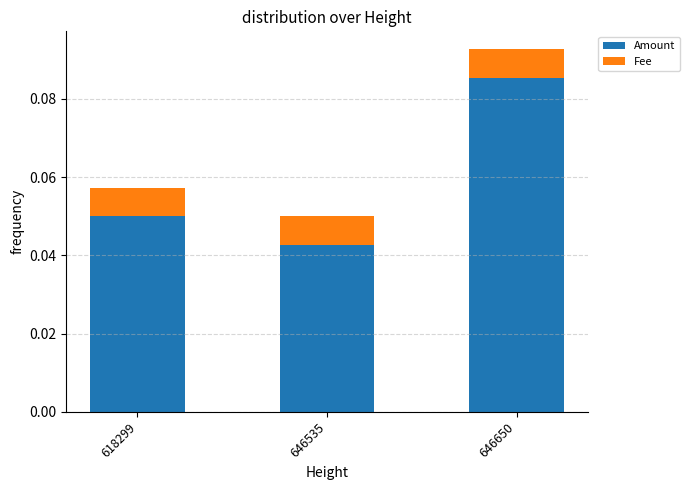

Which category has the lowest value in the Amount series?

646535